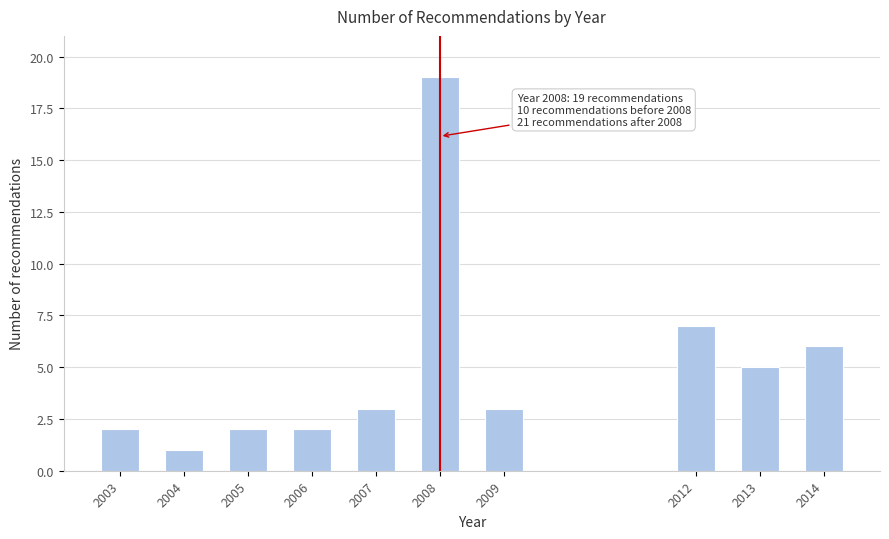

Reading right to left, extract all data points from this chart.

2014=6	2013=5	2012=7	2009=3	2008=19	2007=3	2006=2	2005=2	2004=1	2003=2